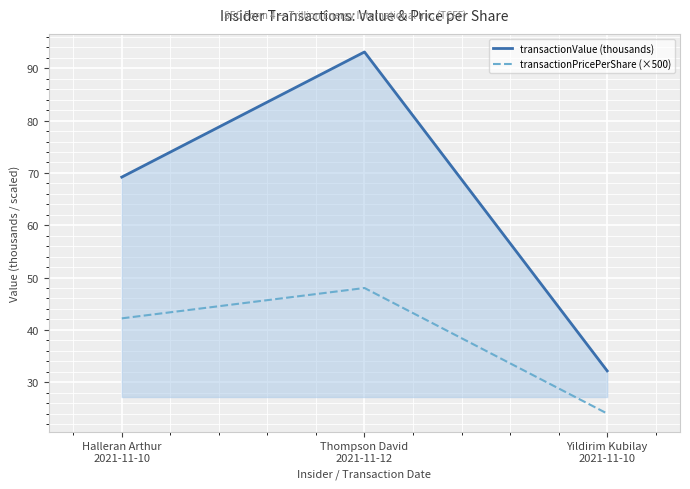

What is the spread (max minus min) of values at Thompson David
2021-11-12?

45.1